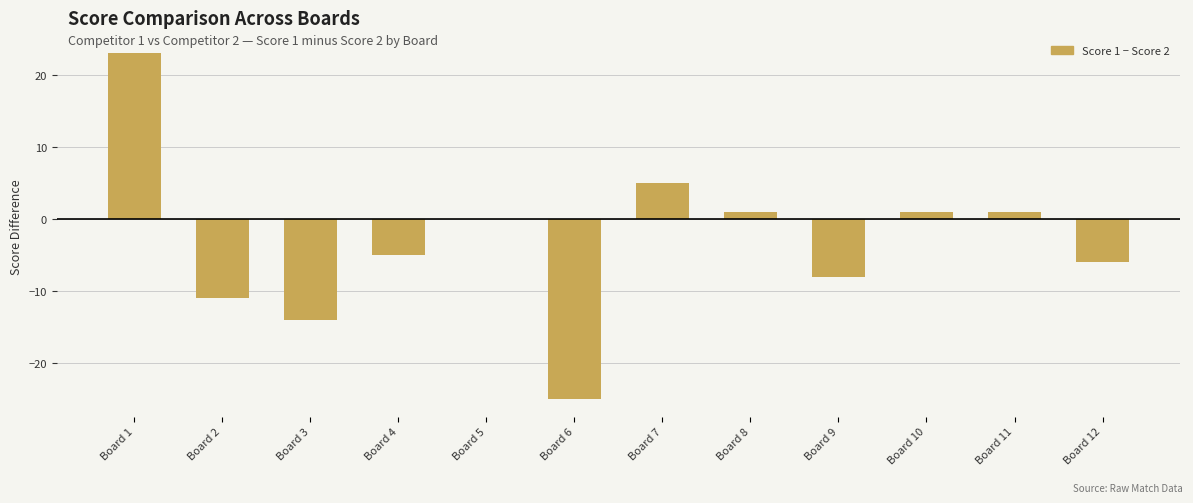

Which has a higher value, Board 1 or Board 4?

Board 1